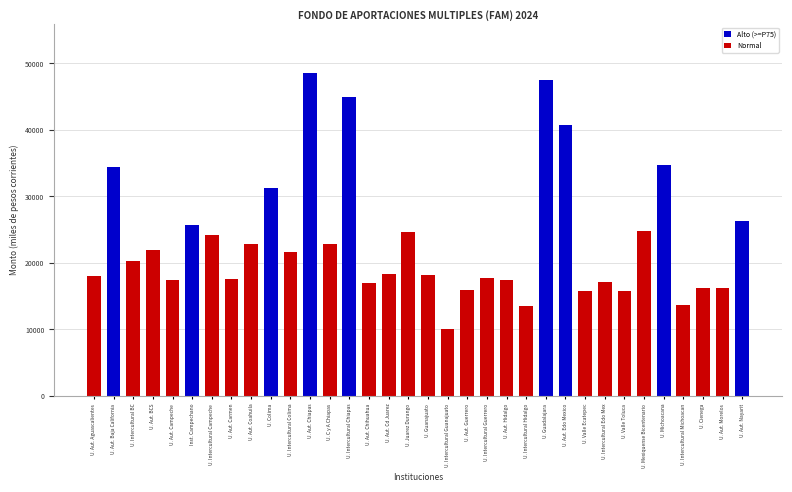

What is the difference between the maximum and minimum values?

38530.8